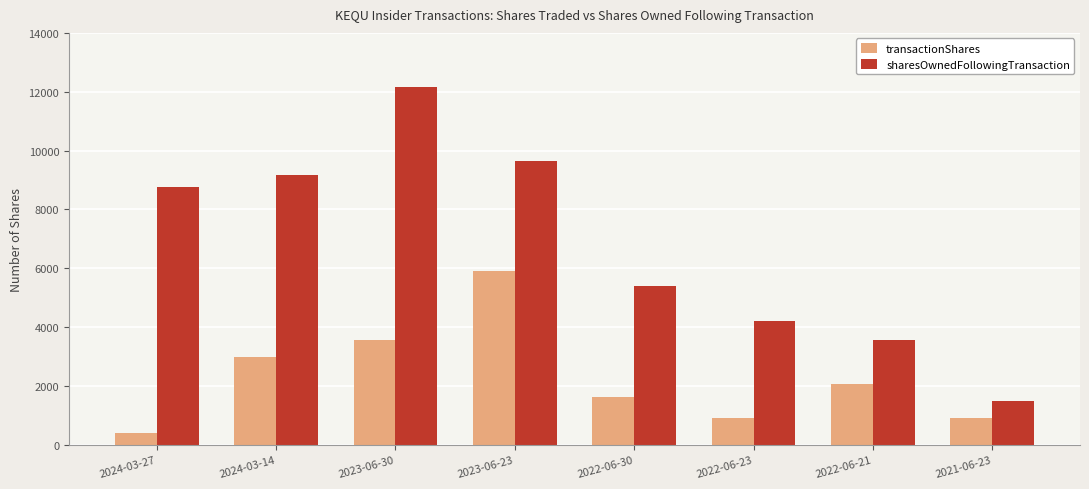

What is the average value of the transactionShares series?

2293